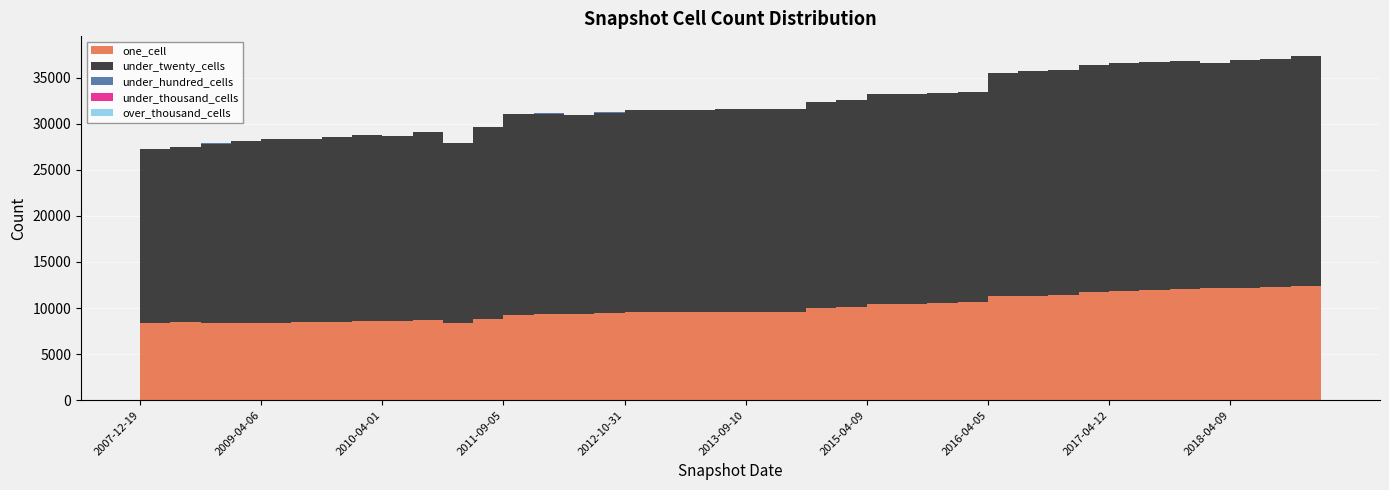

Reading left to right, list all the values displayed in this chart.

one_cell: 8335	8456	8326	8412	8426	8433	8496	8580	8563	8651	8328	8848	9199	9323	9332	9434	9533	9537	9559	9596	9616	9586	9973	10142	10431	10456	10574	10605	11298	11333	11395	11738	11871	11934	12009	12138	12176	12253	12405	12521
under_twenty_cells: 18863	19054	19517	19720	19908	19930	20019	20159	20136	20429	19528	20769	21872	21777	21586	21773	21896	21901	21920	21961	21984	21987	22379	22471	22795	22778	22782	22825	24222	24348	24412	24591	24660	24762	24747	24432	24680	24790	24925	25092
under_hundred_cells: 6	6	6	6	6	6	6	6	6	6	6	6	6	6	6	6	6	6	6	6	6	6	6	6	6	6	6	8	8	8	8	9	10	10	5	6	7	7	7	6
under_thousand_cells: 0	0	0	0	0	0	0	0	0	0	0	0	0	0	0	0	0	0	0	0	0	0	0	0	0	0	0	0	0	0	0	0	0	0	0	0	0	0	0	0
over_thousand_cells: 0	0	0	0	0	0	0	0	0	0	0	0	0	0	0	0	0	0	0	0	0	0	0	0	0	0	0	0	0	0	0	0	0	0	0	0	0	0	0	0